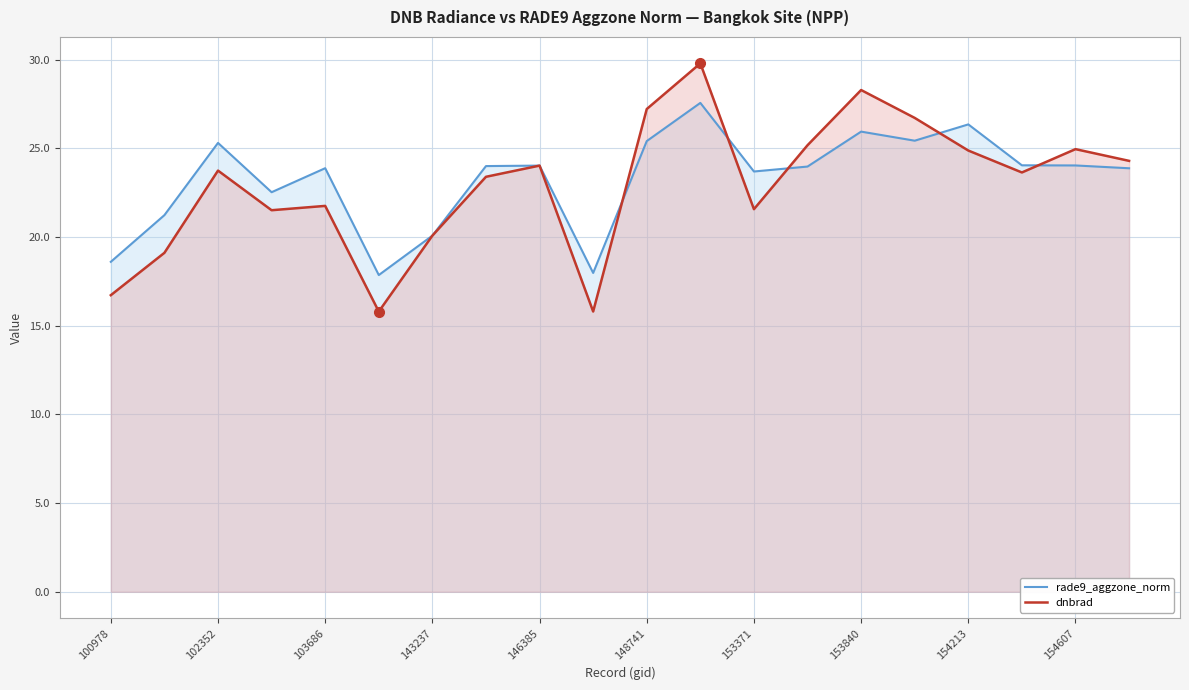

Where does the dnbrad series first go above 23?

102352